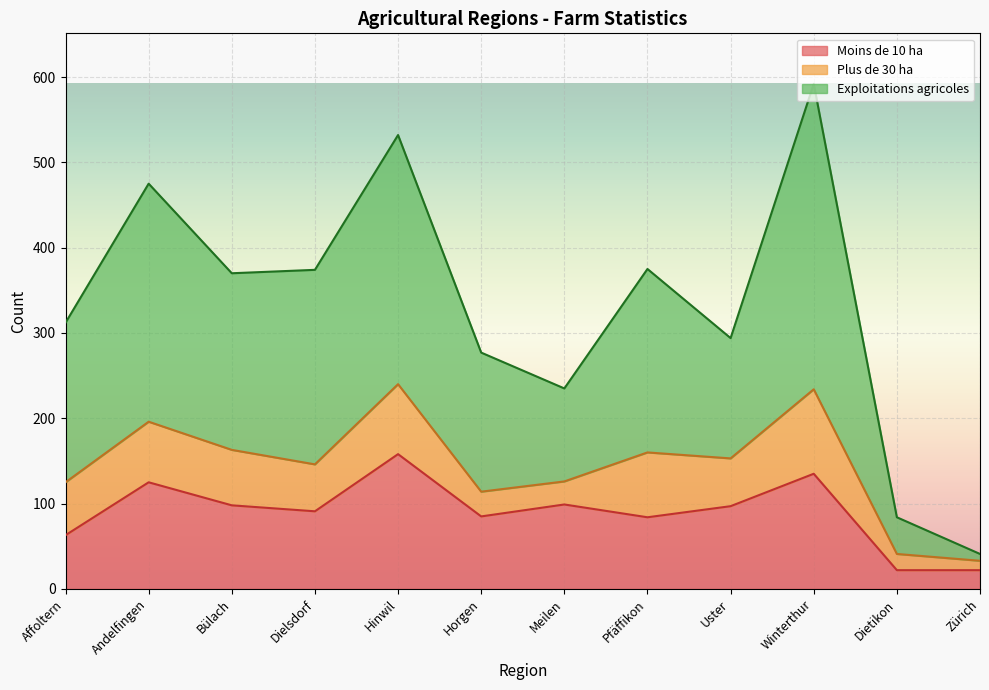

At which category is the sum across all series the highest?

Winterthur